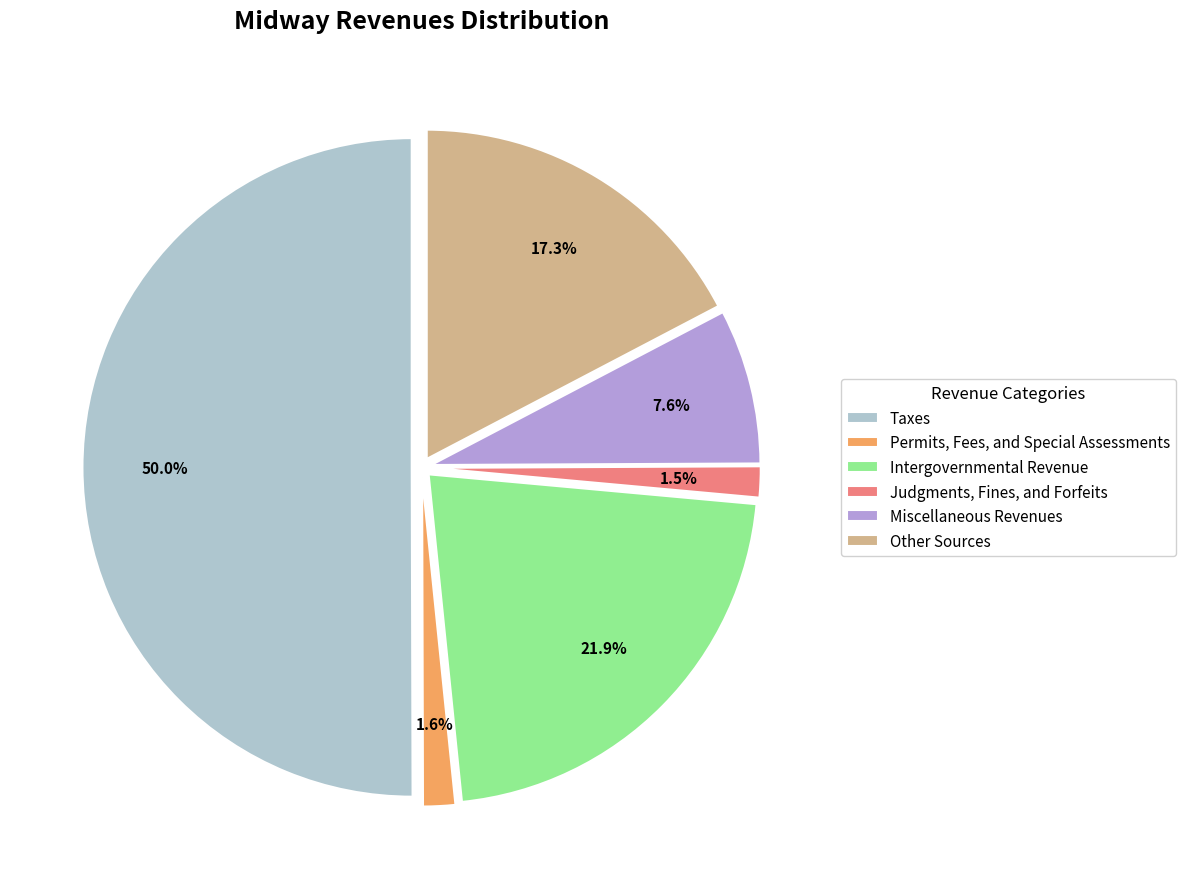

Is it true that Taxes is 50% of the pie?

True